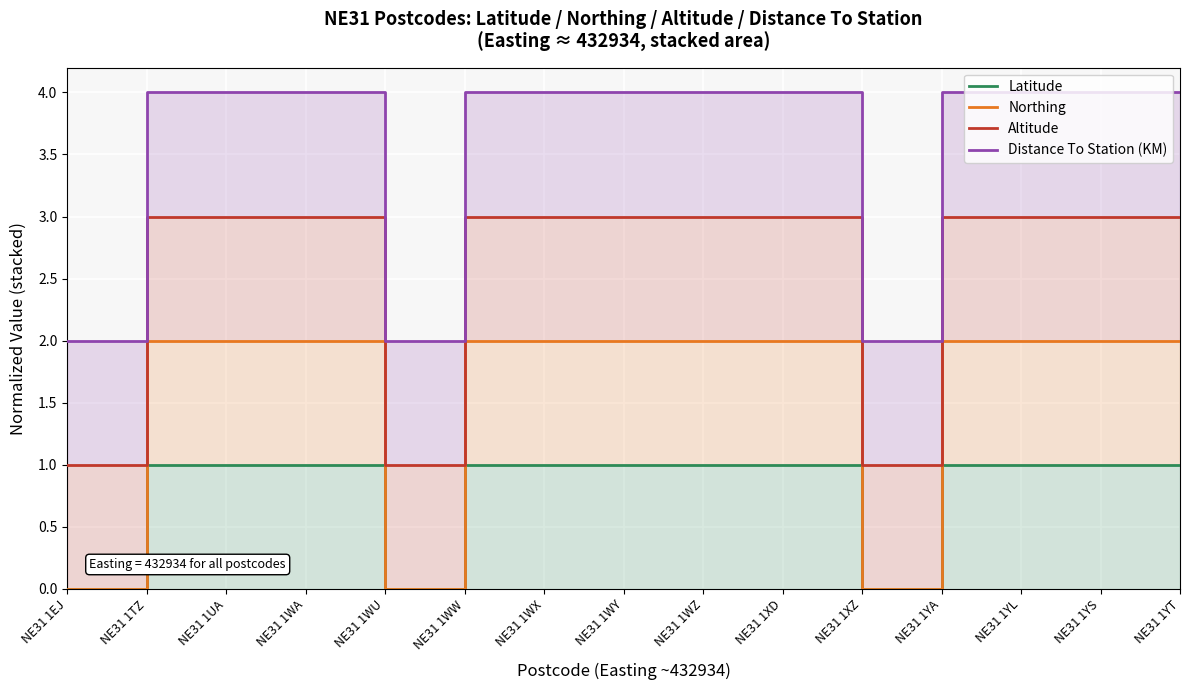

How many distinct data groups are displayed?

4